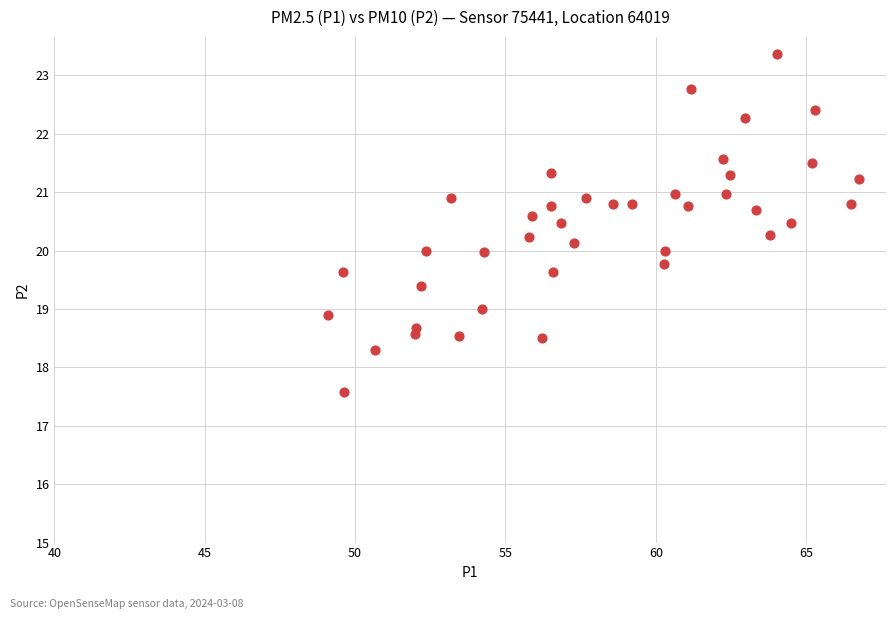

What is the range of X values (max minus min)?

17.7